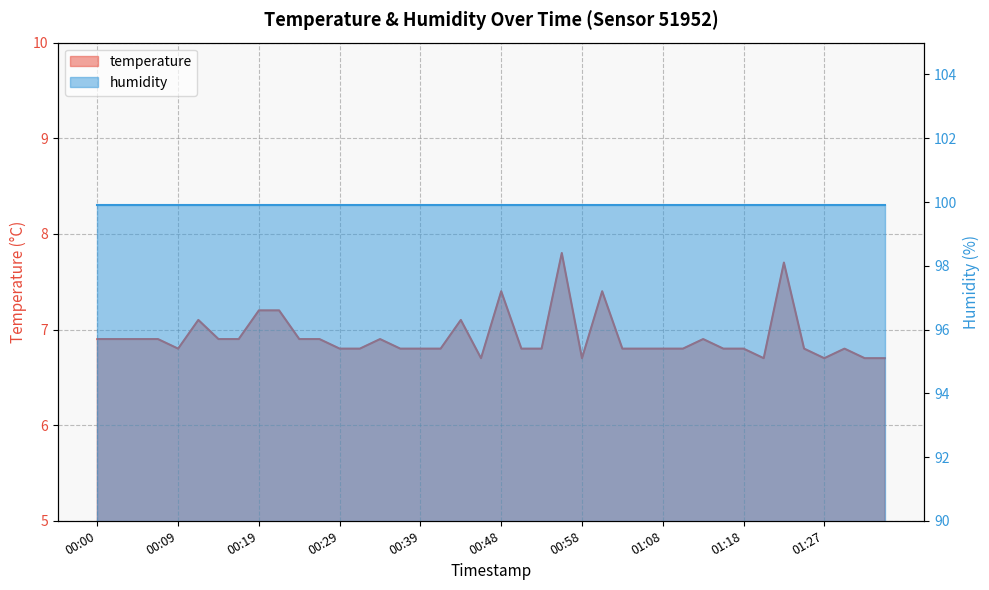

The chart shows a value of 3.3 at 00:36. True or false?

False